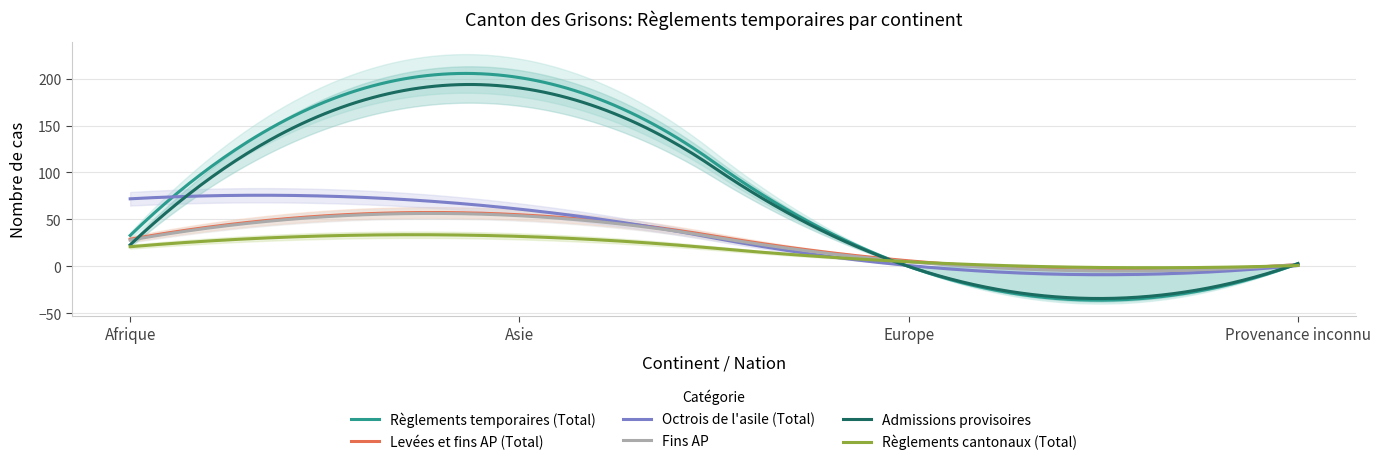

Where does the Admissions provisoires series first go above 23?

Asie